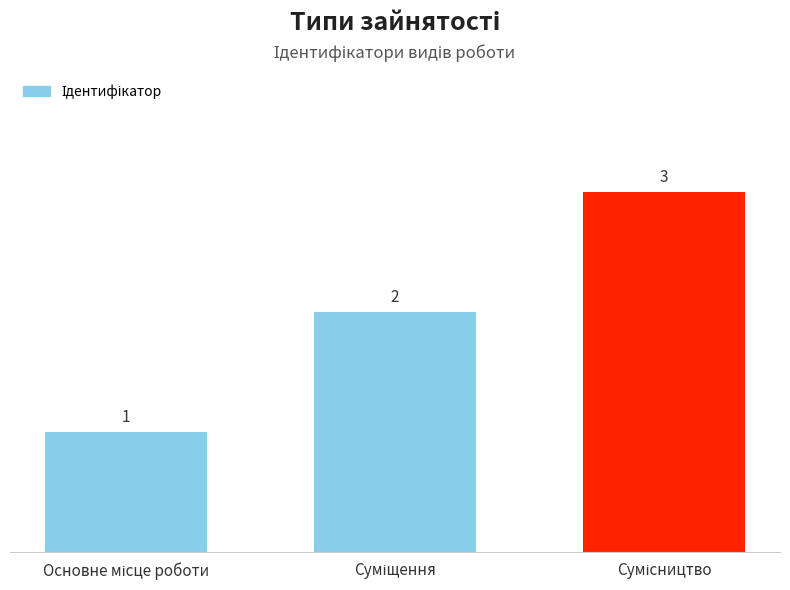

How many values are below 2?

1